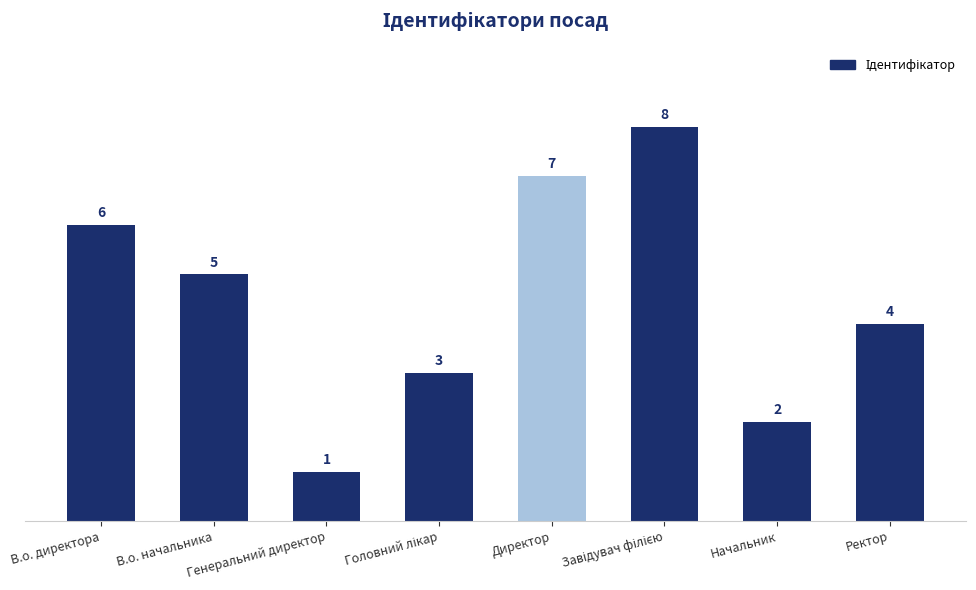

What is the minimum value shown in the chart?

1